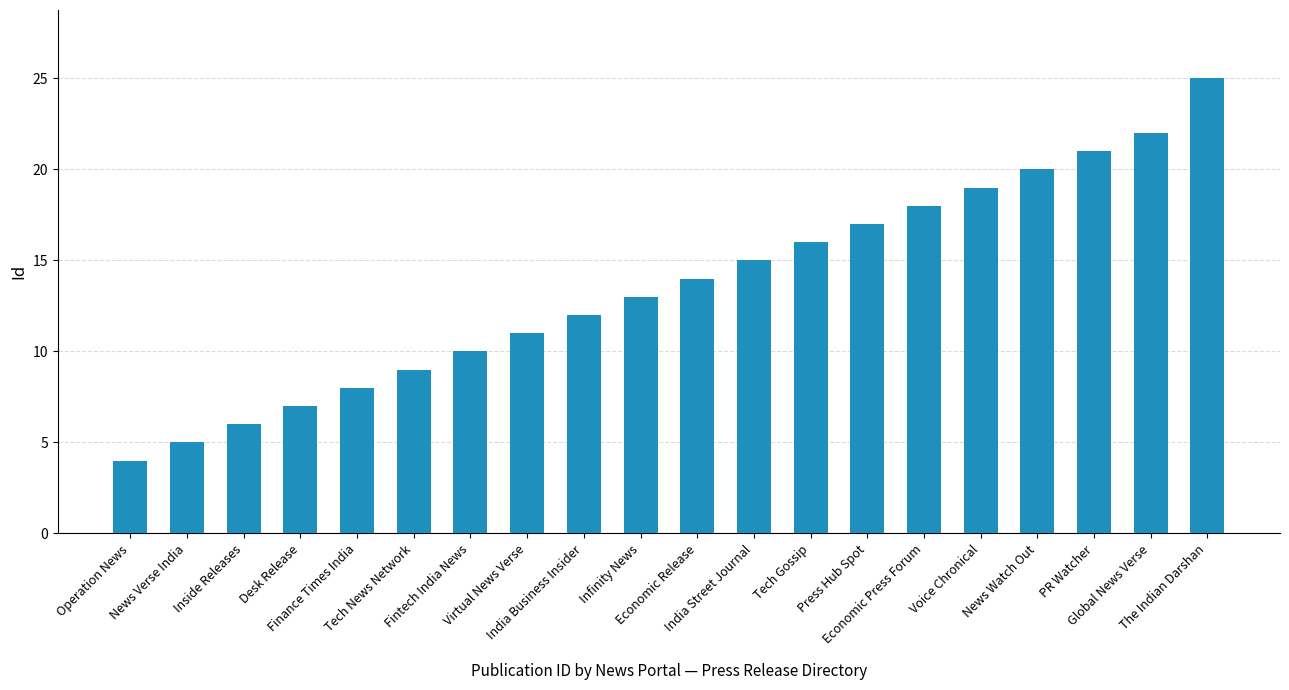

What position from the right is Operation News?

20